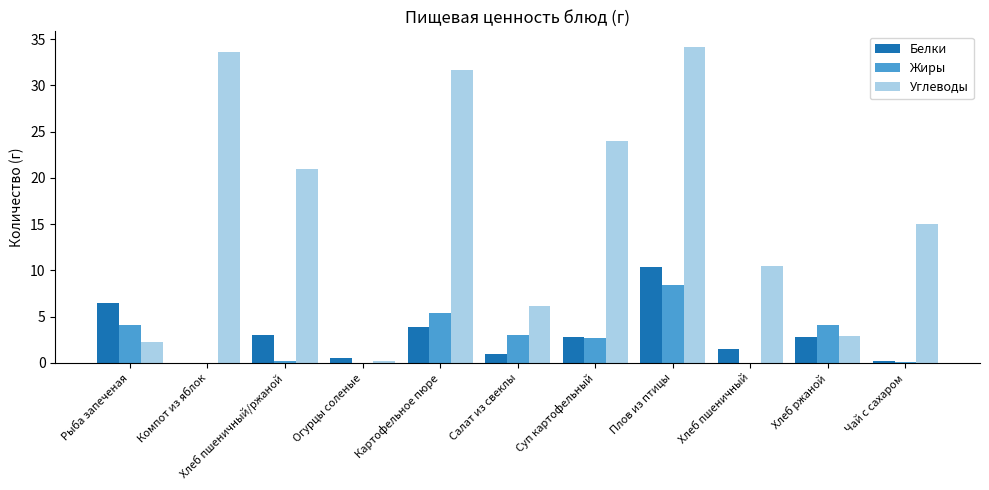

True or false: Углеводы has a value of 15.0 at Чай с сахаром.

True